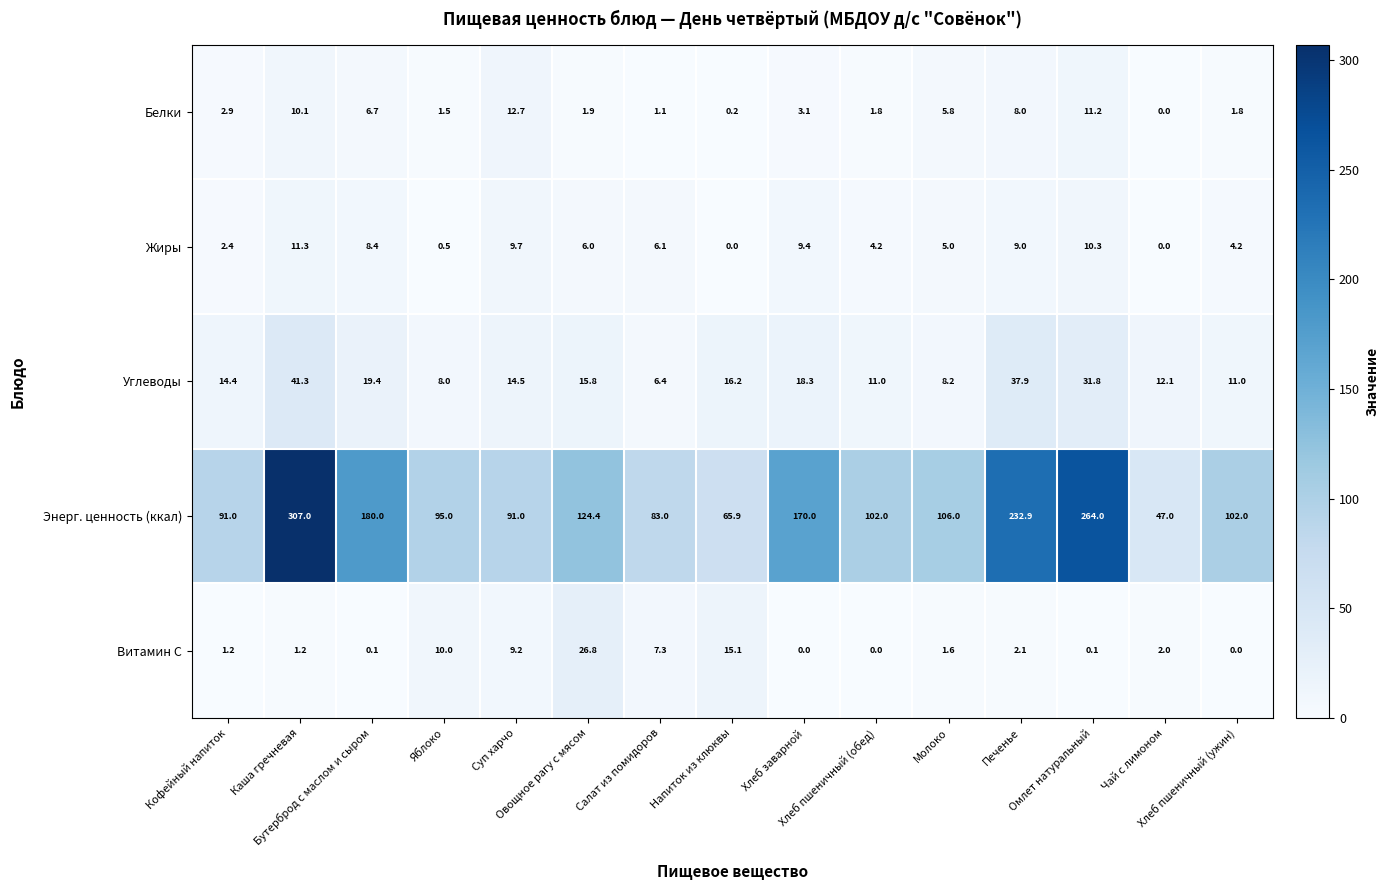

Rank the series by their maximum value, from highest to lowest.

Энерг. ценность (ккал), Углеводы, Витамин С, Белки, Жиры